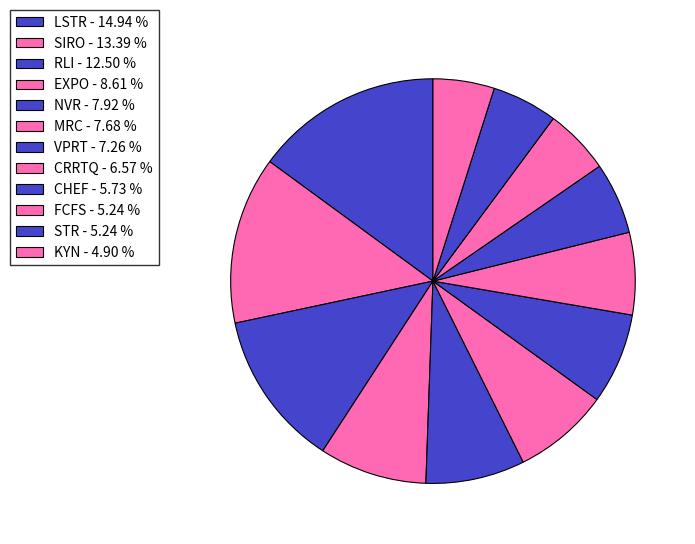

Count the number of slices in the pie.

12